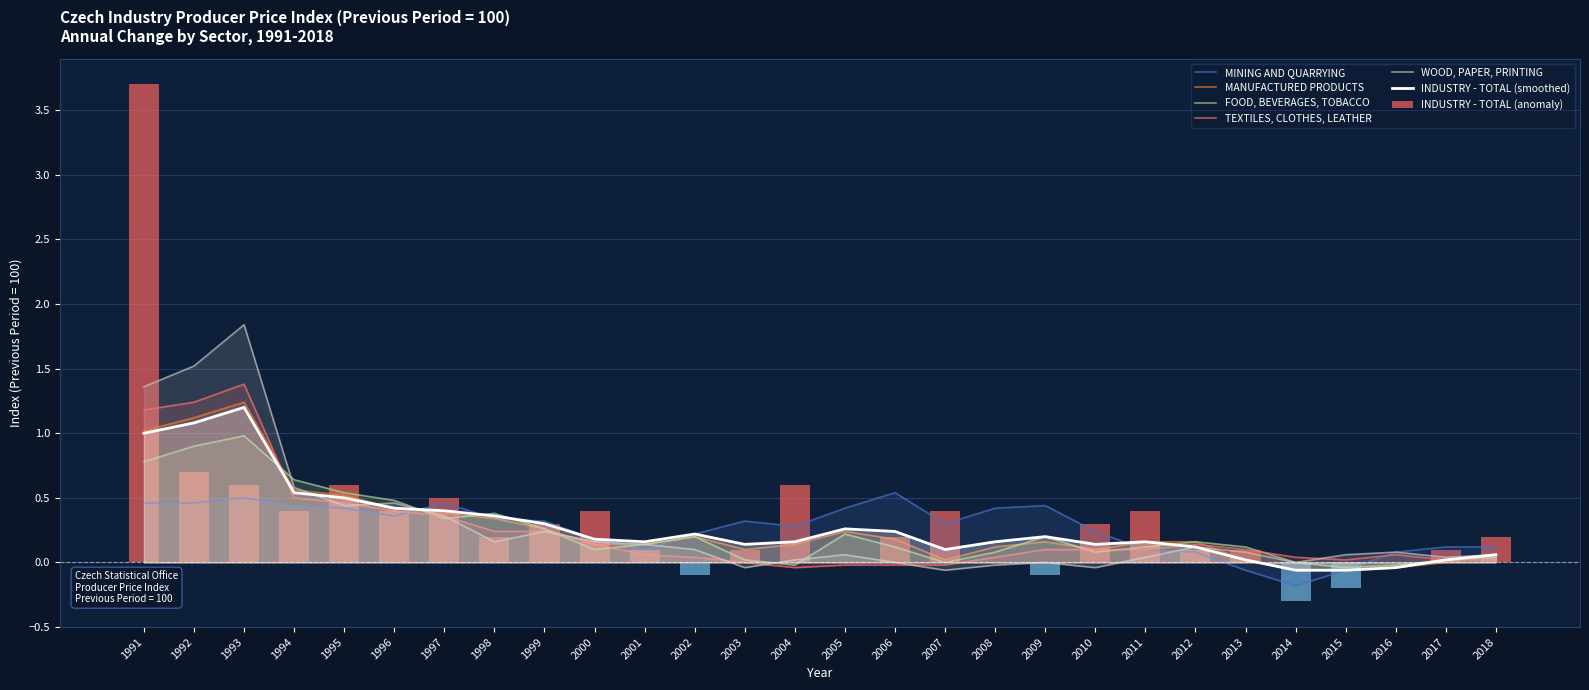

At 2002, list the series in order from largest to smallest.

MINING AND QUARRYING, INDUSTRY - TOTAL, MANUFACTURED PRODUCTS, TEXTILES, CLOTHES, LEATHER, WOOD, PAPER, PRINTING, FOOD, BEVERAGES, TOBACCO